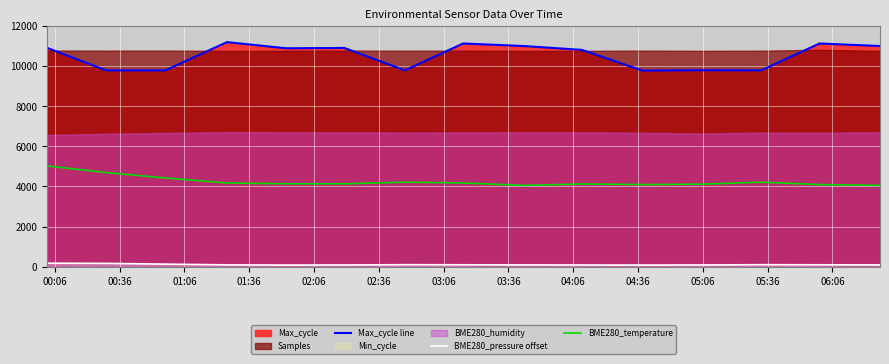

What is the lowest value of the Max_cycle line series?

9771.0